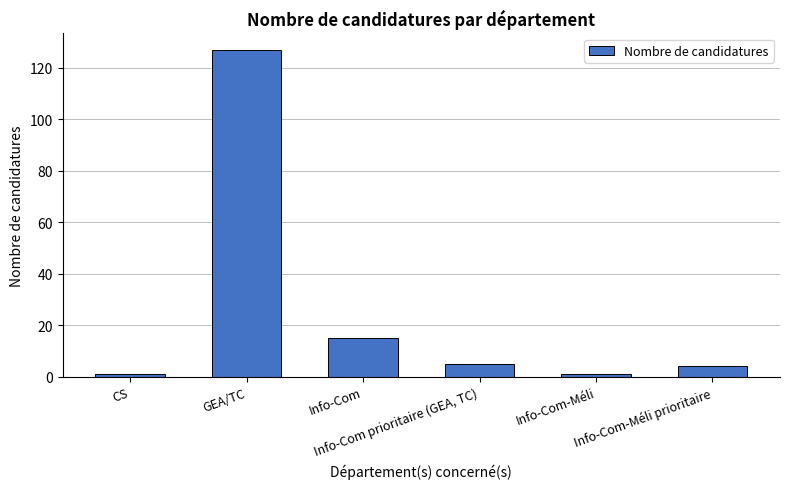

Approximately how many times larger is the value at GEA/TC compared to Info-Com?

8.5